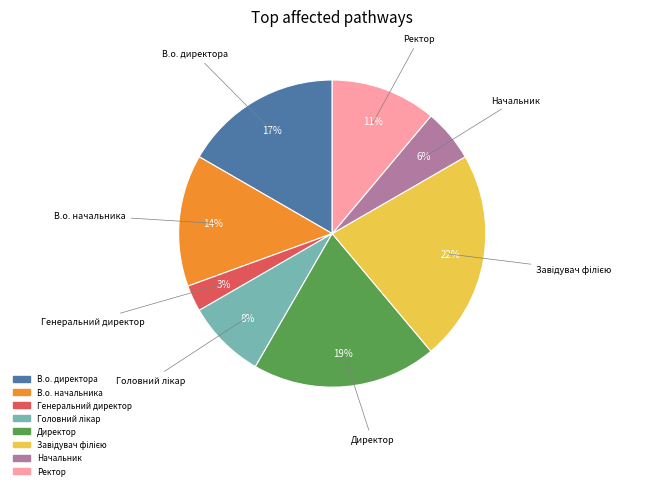

What is the smallest slice in the pie chart?

Генеральний директор